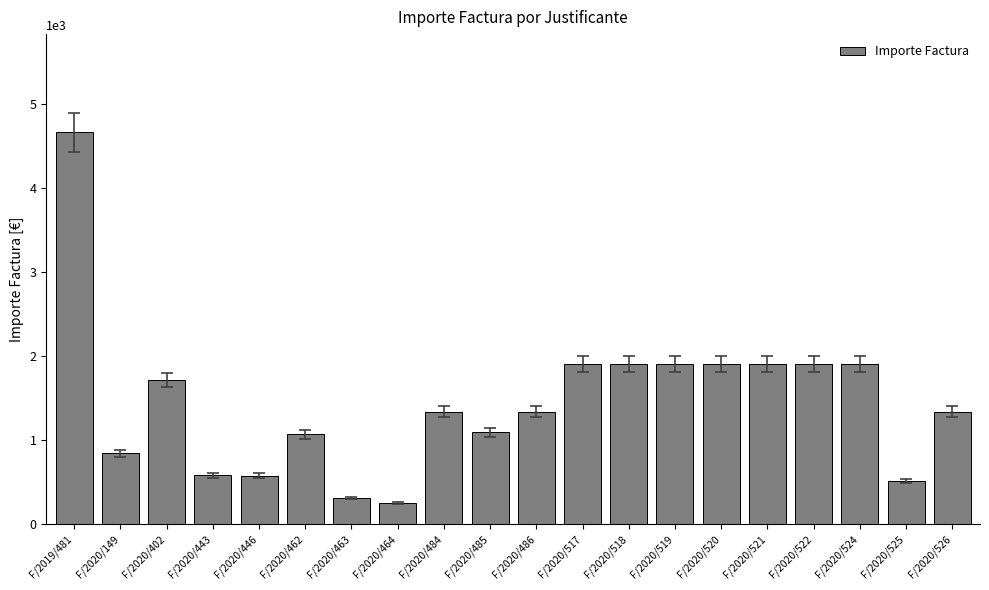

Where does the data first go above 1337?

F/2019/481